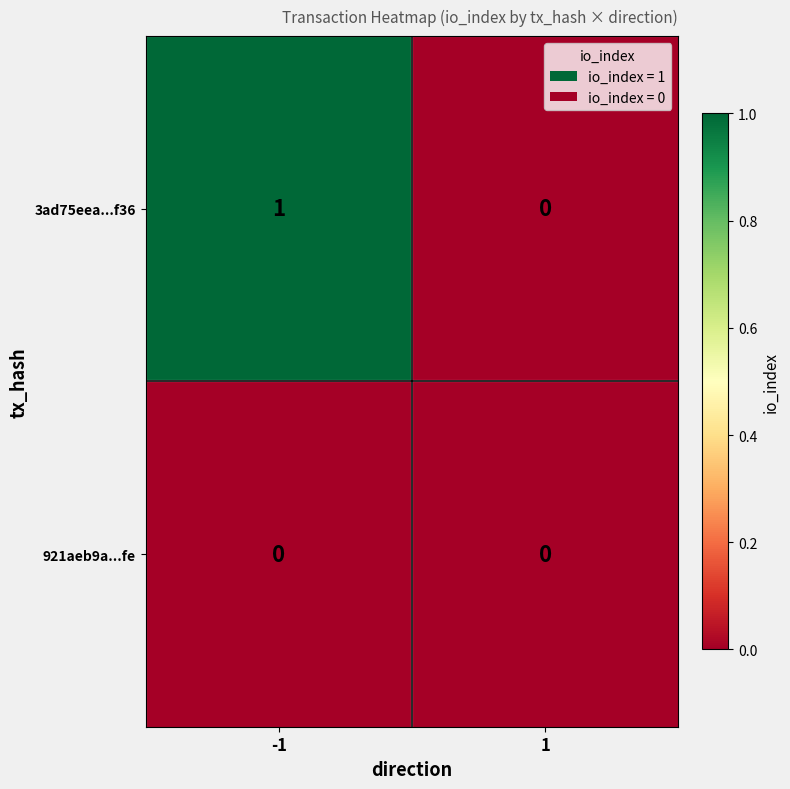

The value of 921aeb9a...fe at -1 is 0. True or false?

True